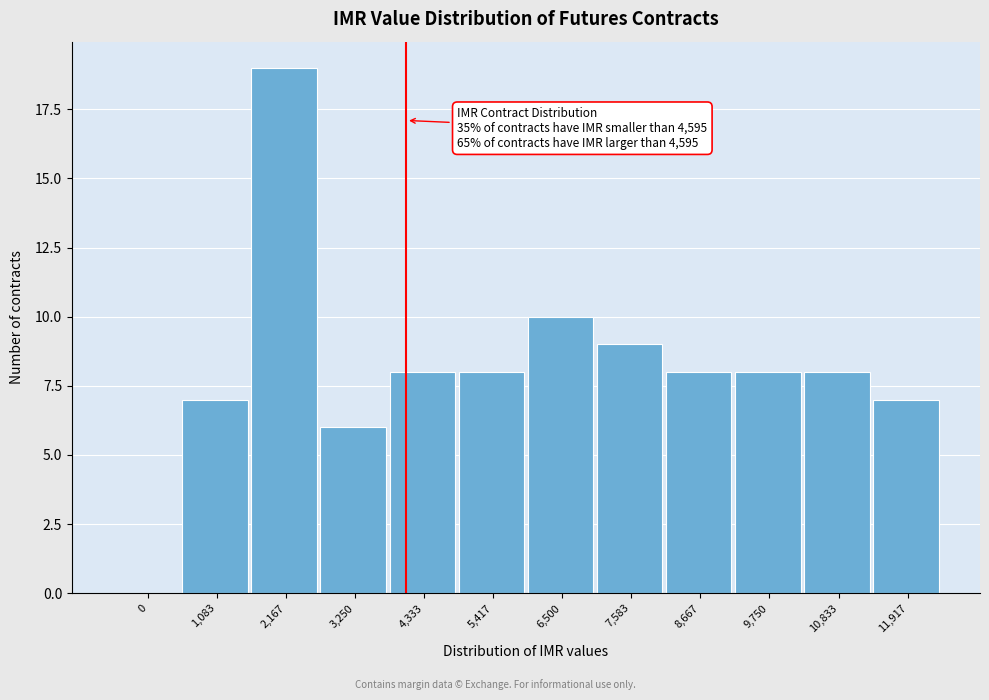

Reading left to right, extract all data points from this chart.

0=0	1,083=7	2,167=19	3,250=6	4,333=8	5,417=8	6,500=10	7,583=9	8,667=8	9,750=8	10,833=8	11,917=7